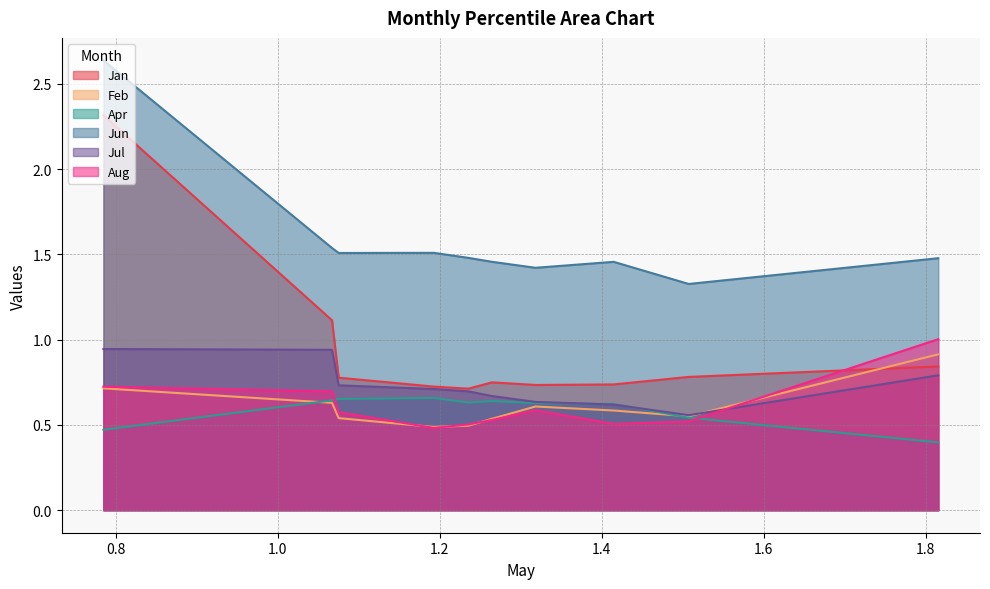

True or false: Jun has more than 0 points higher than both neighbors.

True